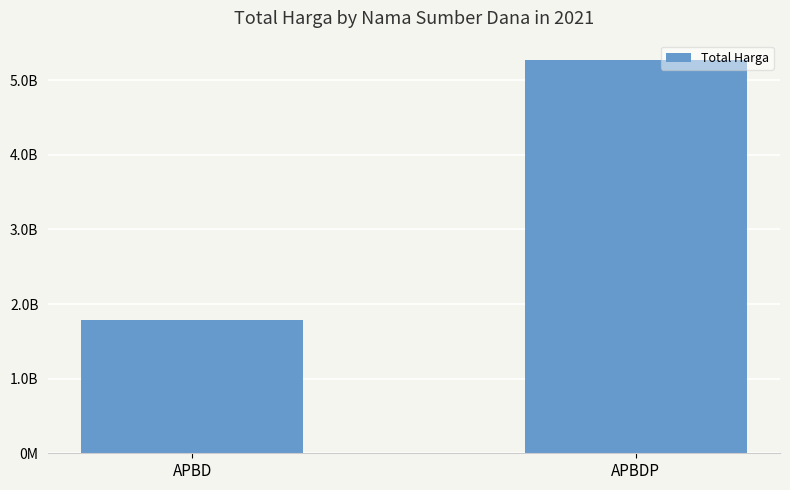

What is the change in value from APBD to APBDP?

+3478282495